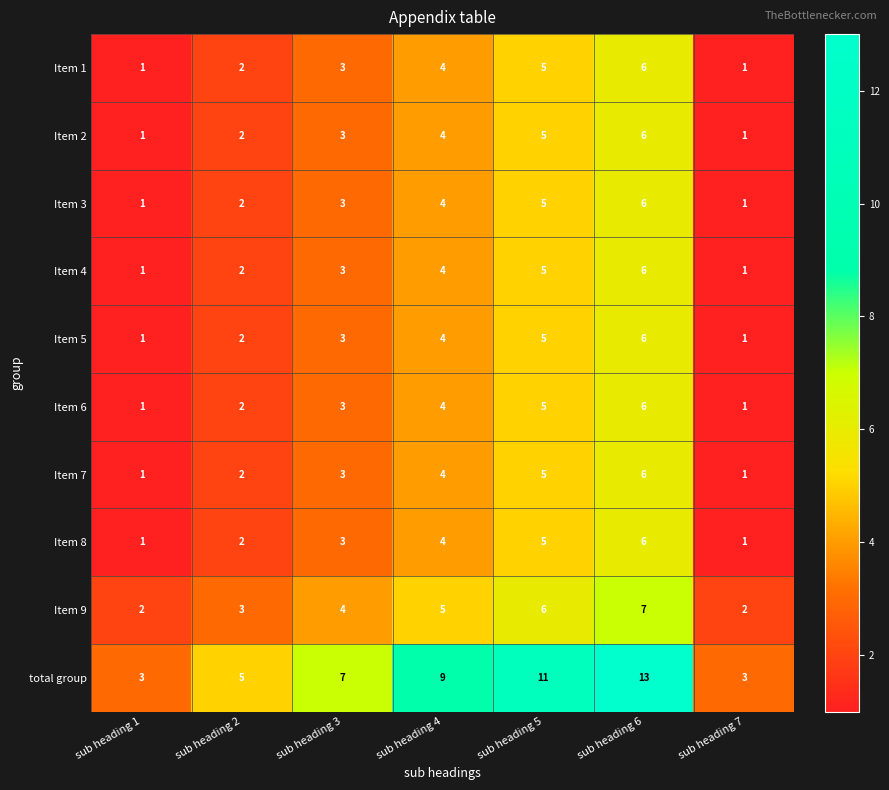

Which series has the largest range (max minus min)?

total group